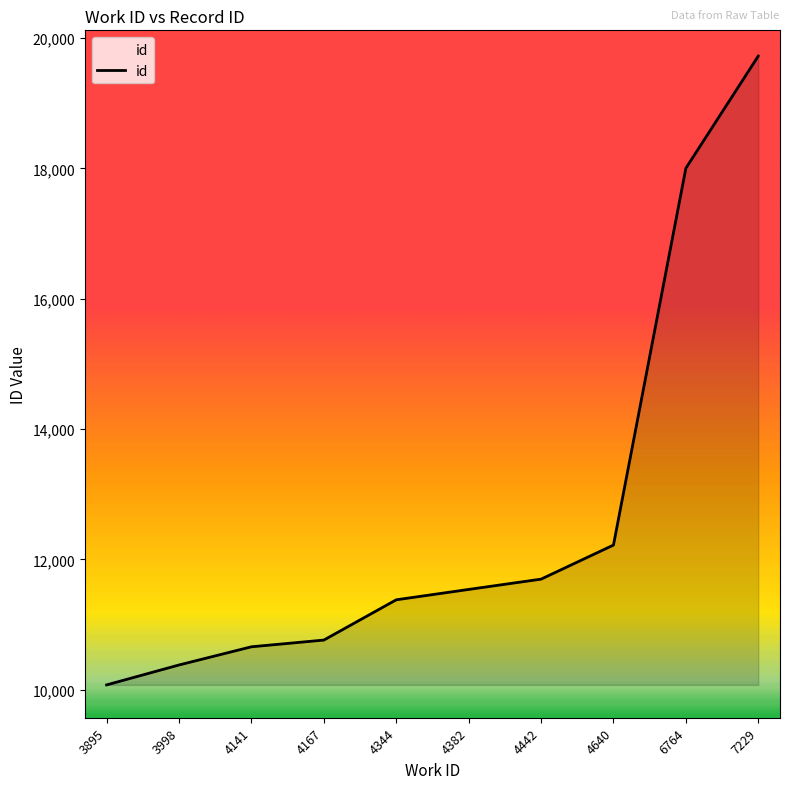

List the labels in order of value, smallest first.

3895, 3998, 4141, 4167, 4344, 4382, 4442, 4640, 6764, 7229